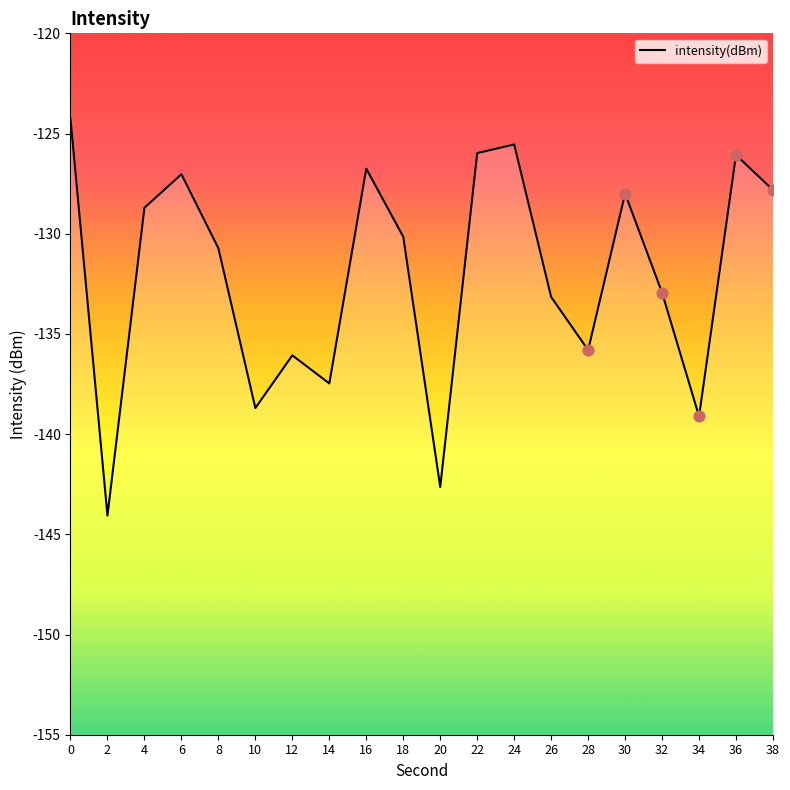

Which has a higher value, 32 or 36?

36